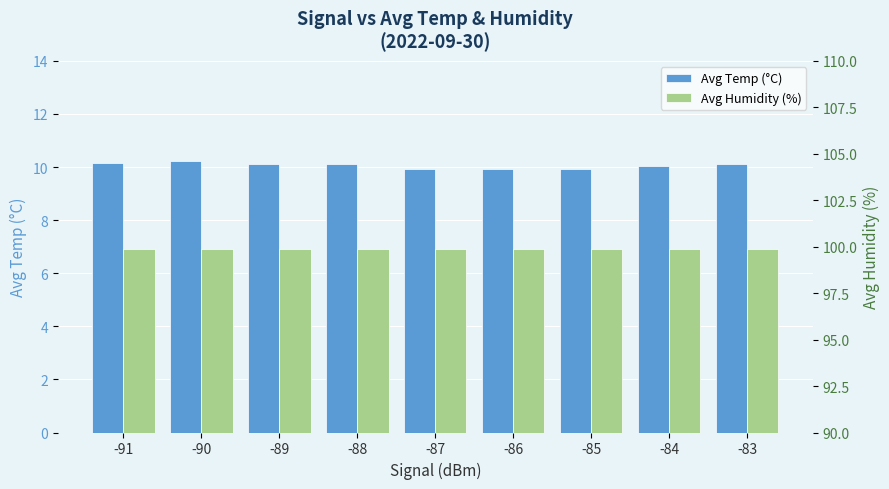

The Avg Temp (°C) series shows 9.9 at -86. True or false?

True